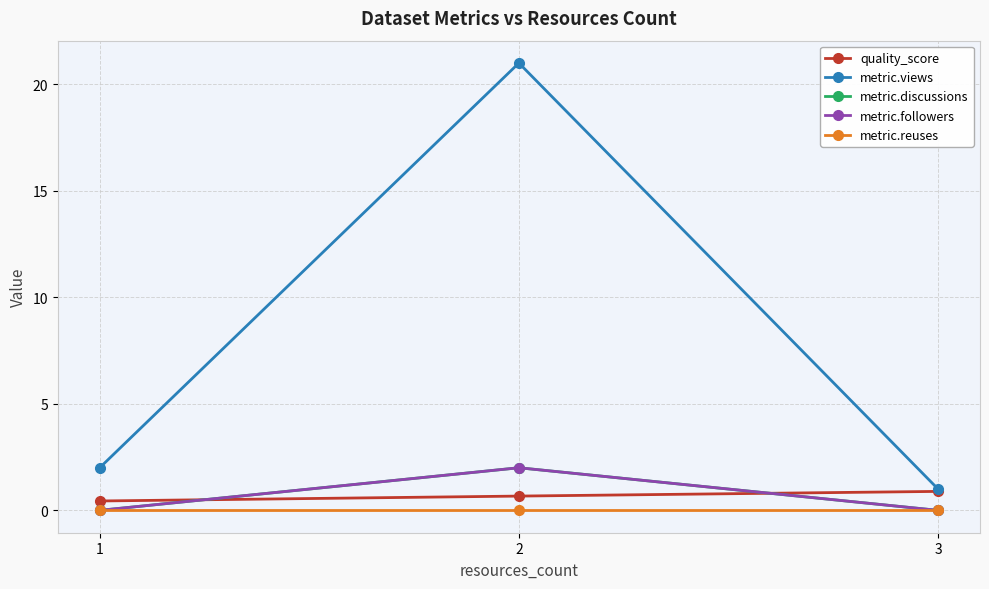

What is the sum of the metric.followers values at 3 and 2?

2.0